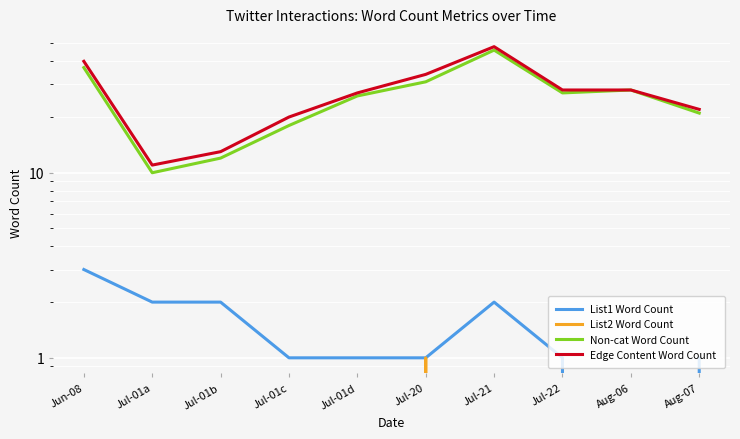

What is the difference between the maximum and minimum values in the Edge Content Word Count series?

37